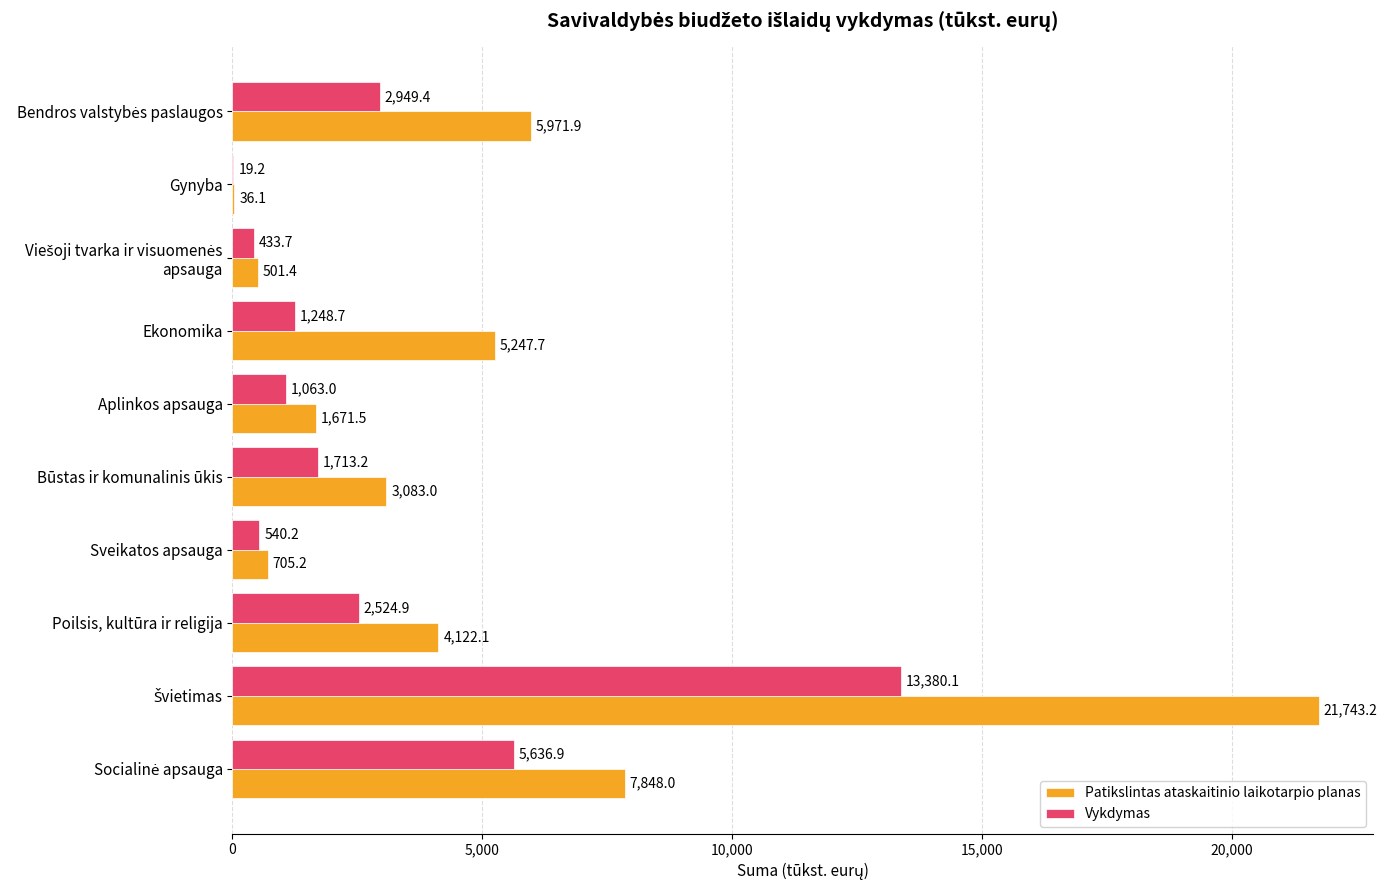

Which series has the largest total across all categories?

Patikslintas ataskaitinio laikotarpio planas